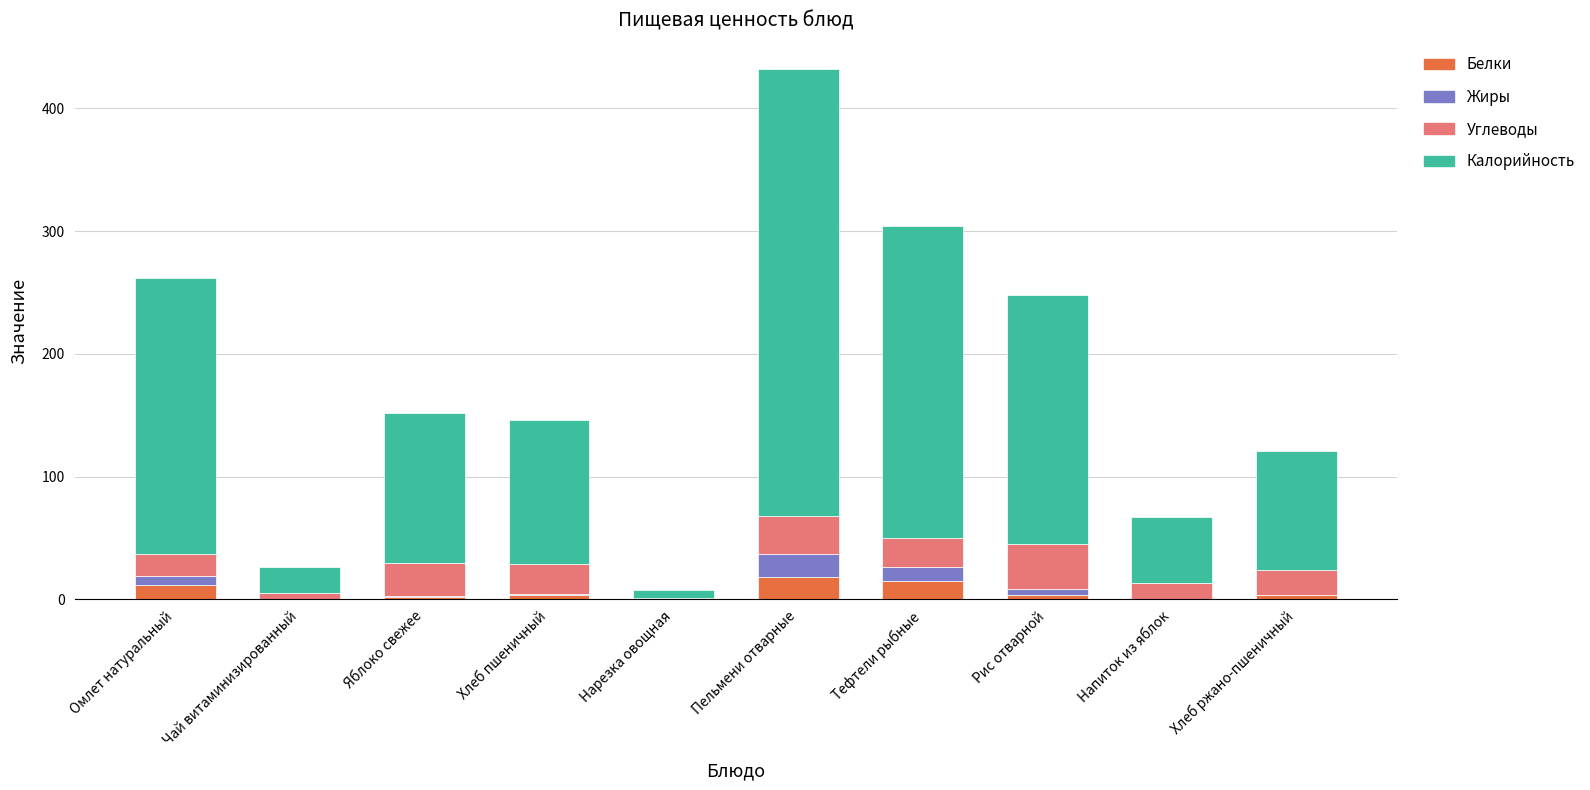

Does the chart contain stacked bars?

Yes